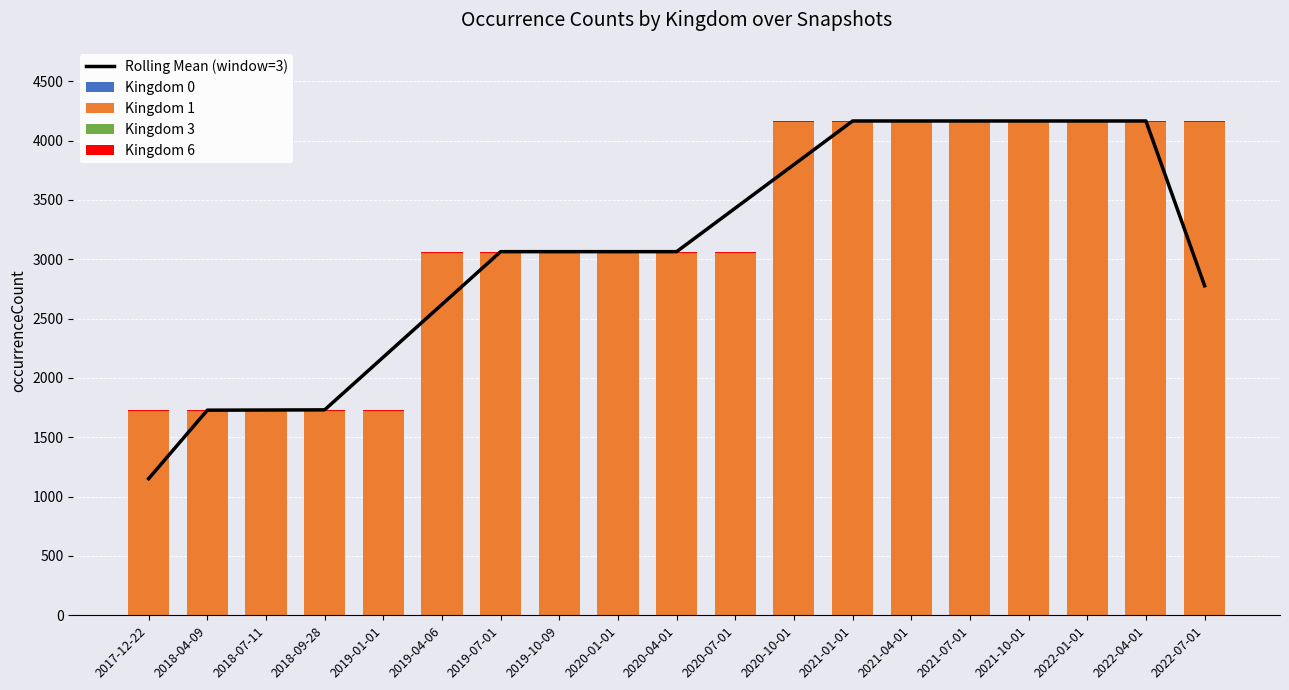

Is it true that Kingdom 3 equals 1.6 at 2020-04-01?

False